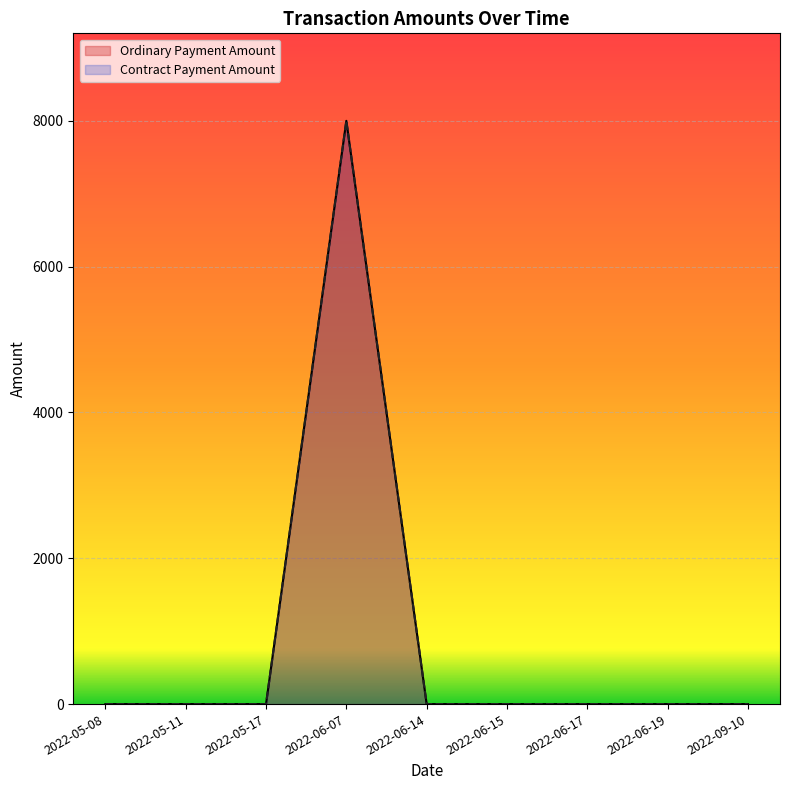

What is the label of the 7th point from the right?

2022-05-17